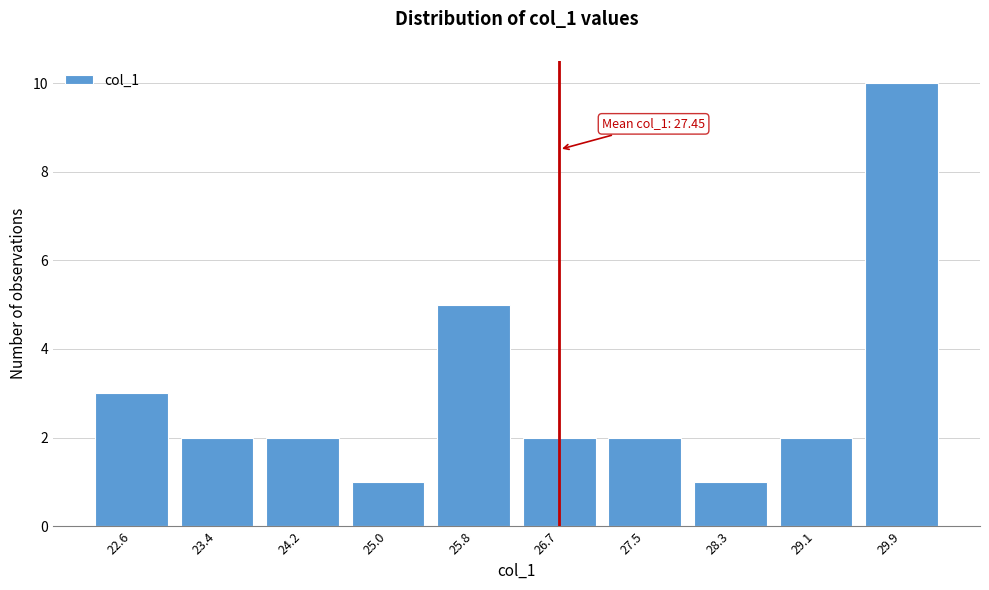

Reading left to right, transcribe all the data shown in this chart.

3	2	2	1	5	2	2	1	2	10